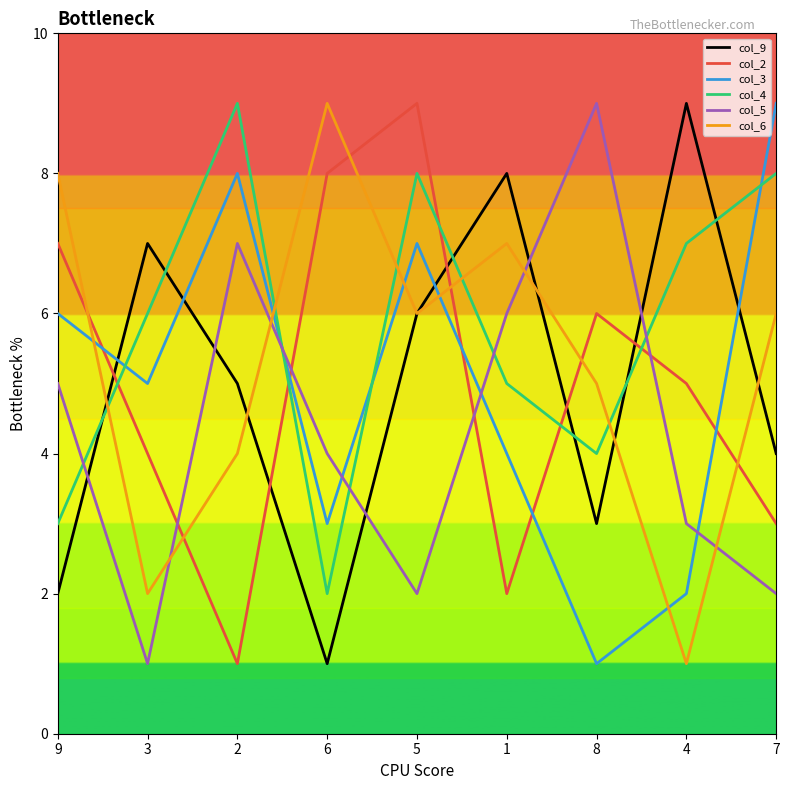

At which category is the sum across all series the highest?

5